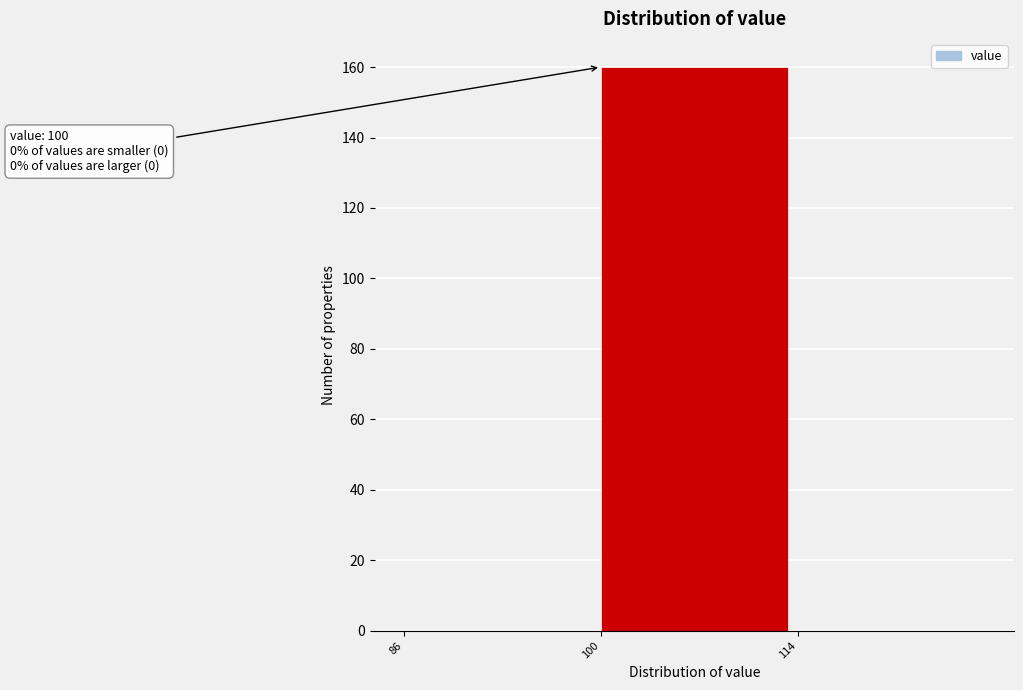

Which range on the x-axis has the tallest bar?

100 to 114